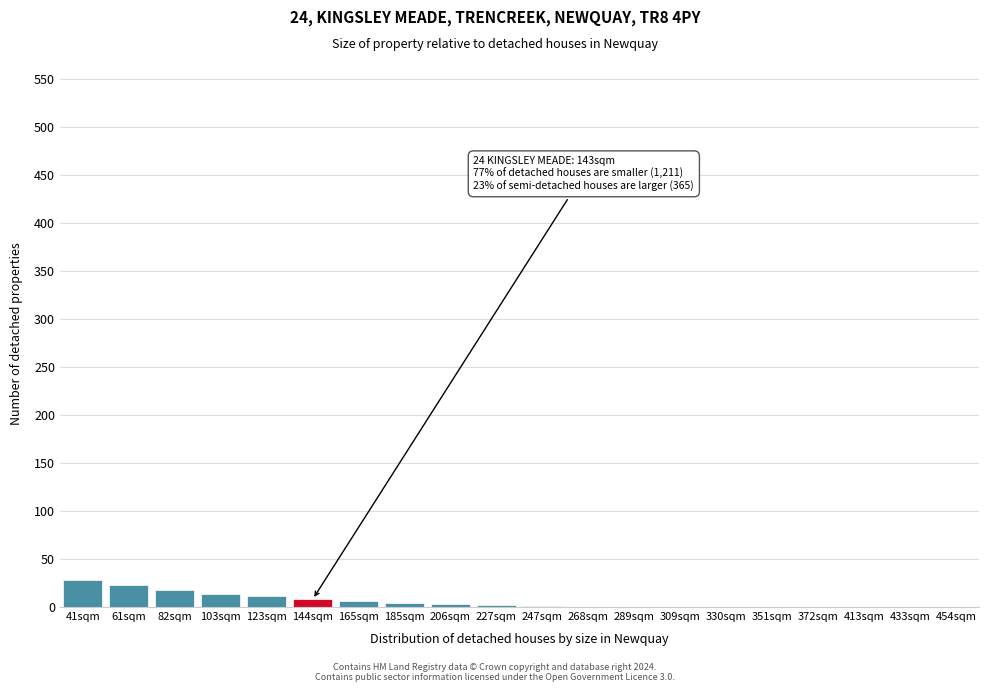

What is the greatest value displayed?

28